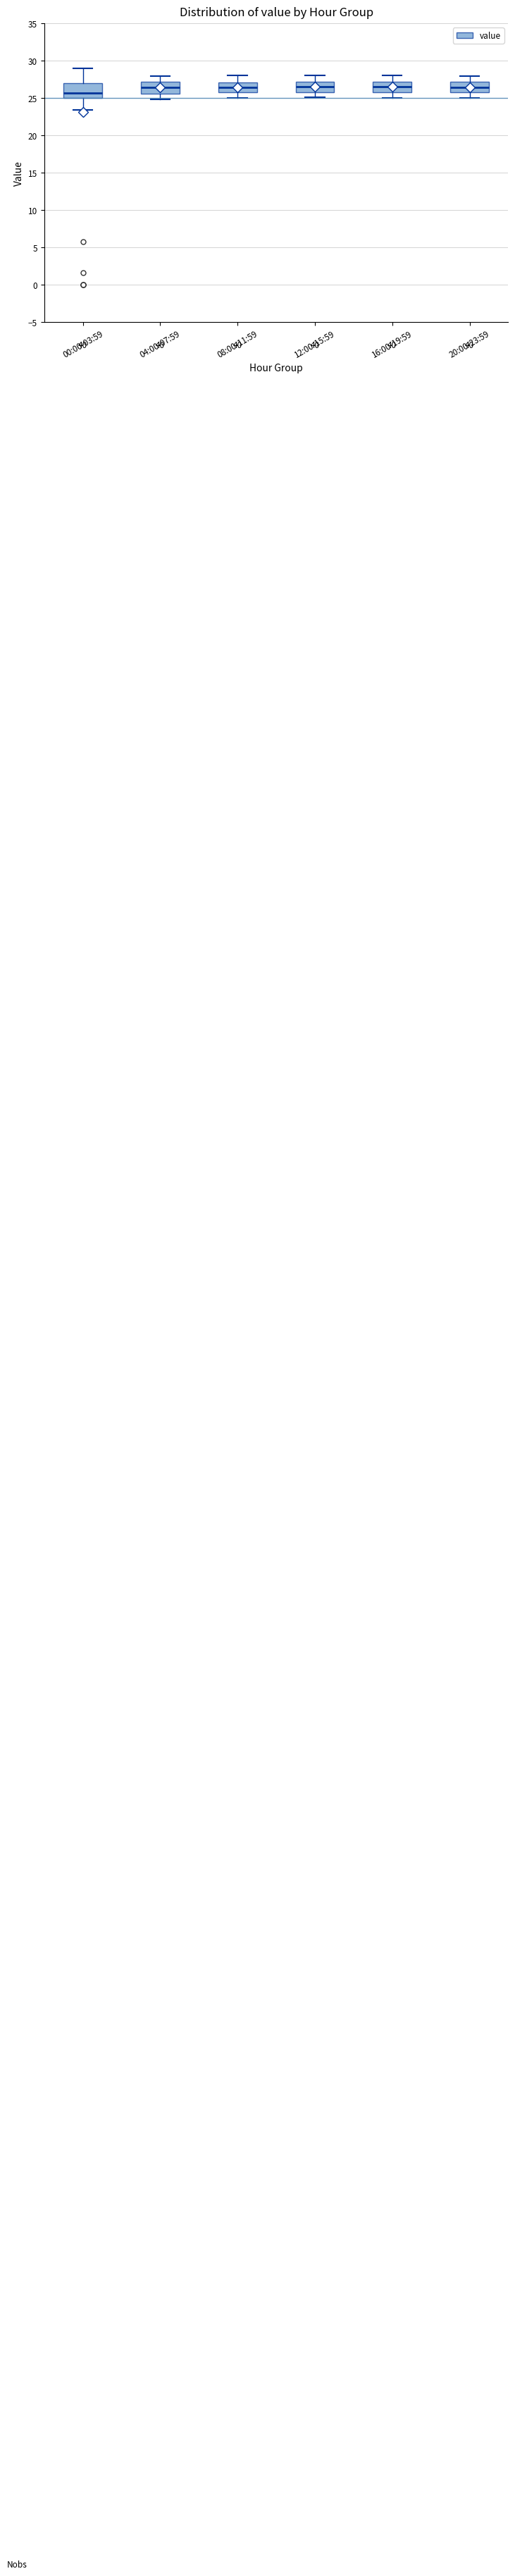

Where does the upper whisker of the box for 08:00-11:59 end on the y-axis? The values are not printed on the chart, so give them approximately, as read against the axis.

28.0